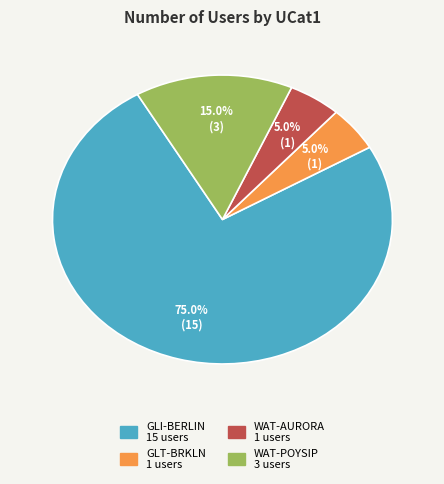

What percentage is the WAT-AURORA slice, to the nearest percent?

5%